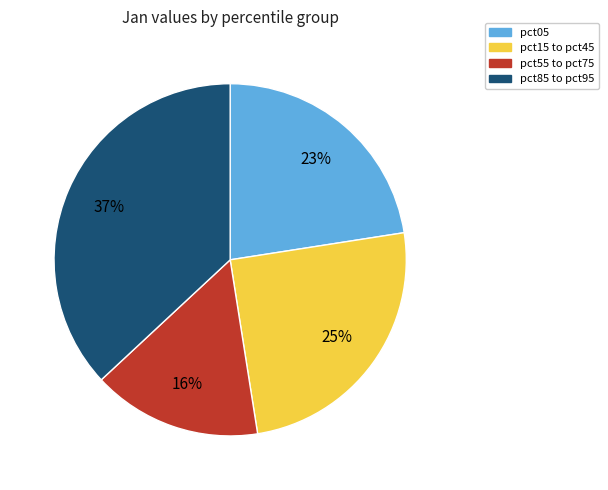

Which slice is the smallest?

pct55 to pct75